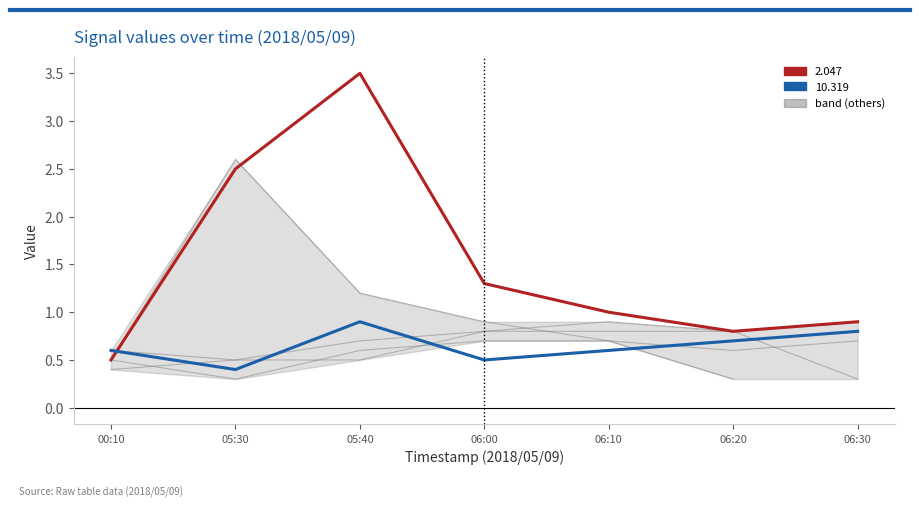

At how many categories does at least one series exceed 1?

3